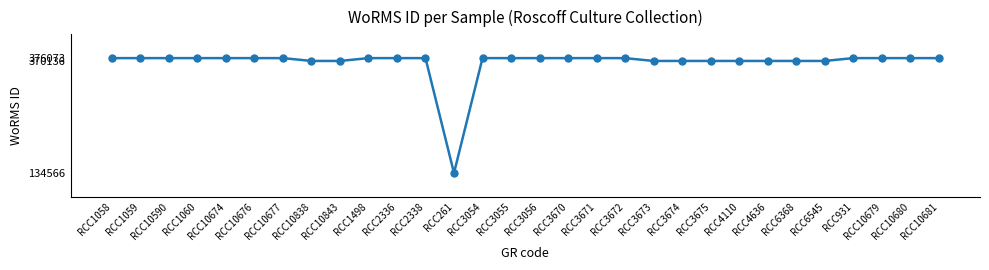

How many distinct data groups are displayed?

1